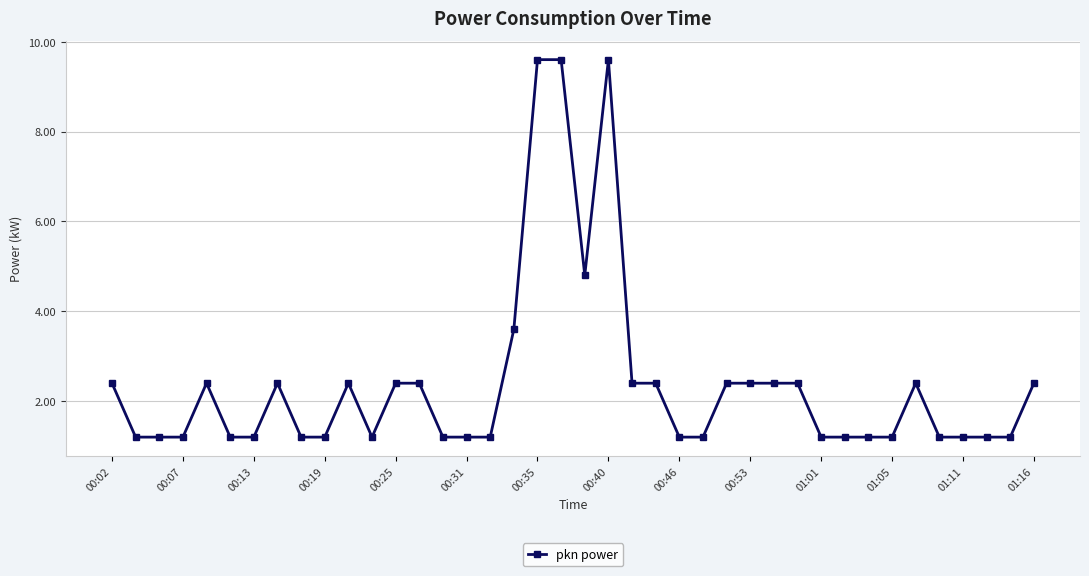

How many distinct data groups are displayed?

1